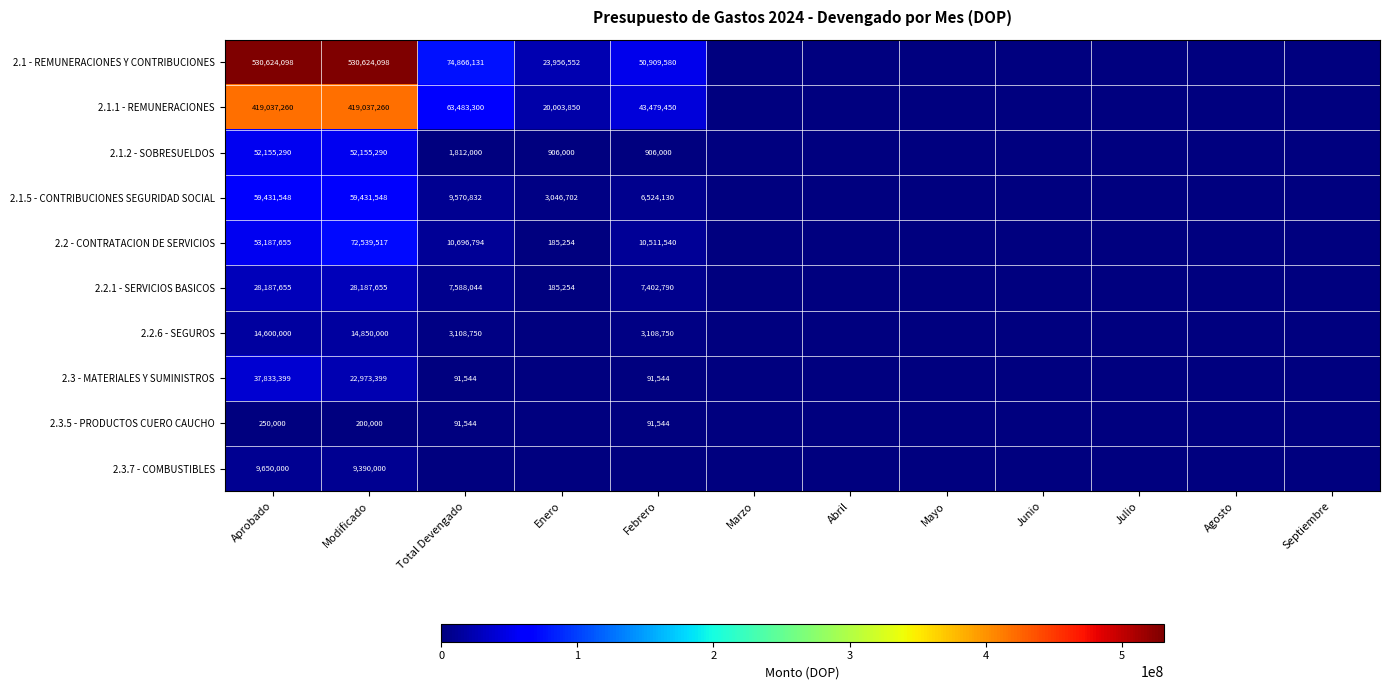

The value of 2.1.5 - CONTRIBUCIONES SEGURIDAD SOCIAL at Enero is 4057618. True or false?

False